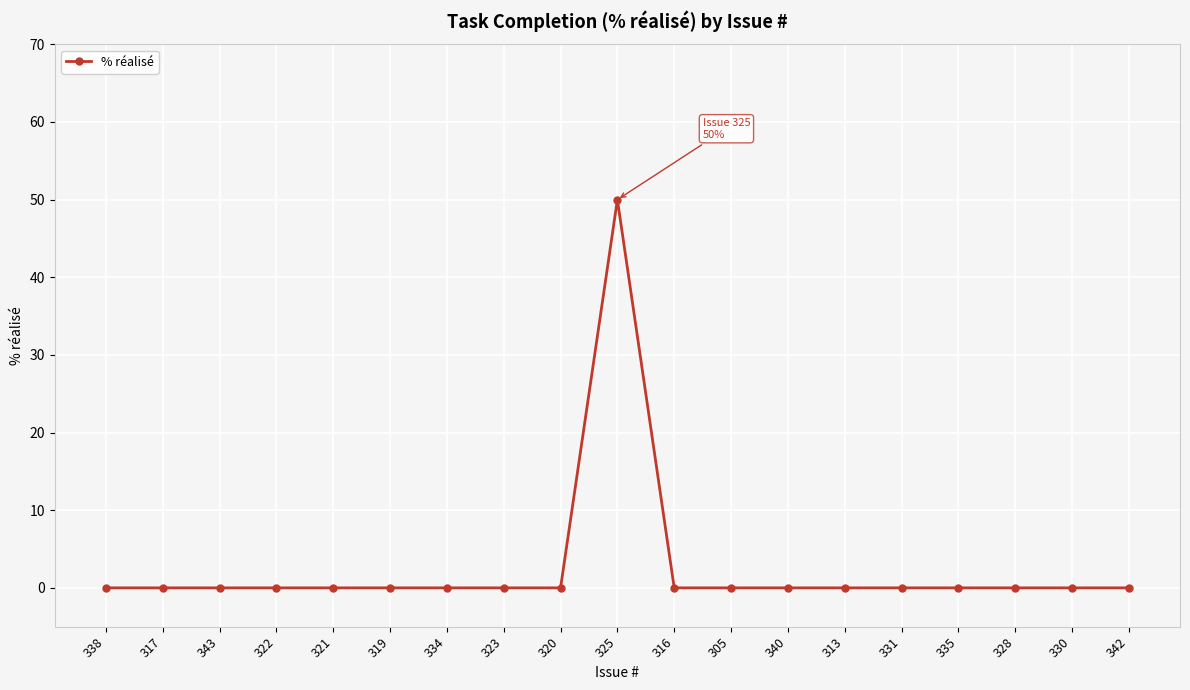

True or false: there are more than 0 points higher than both neighbors.

True